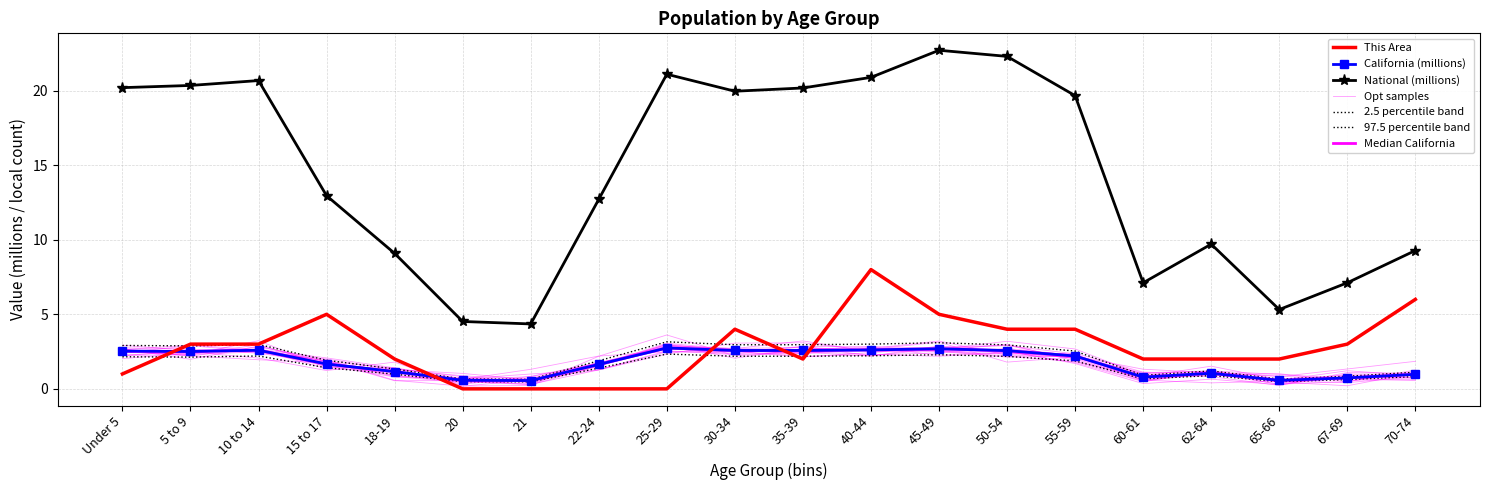

What is the sum of all California (millions) values?

35.3